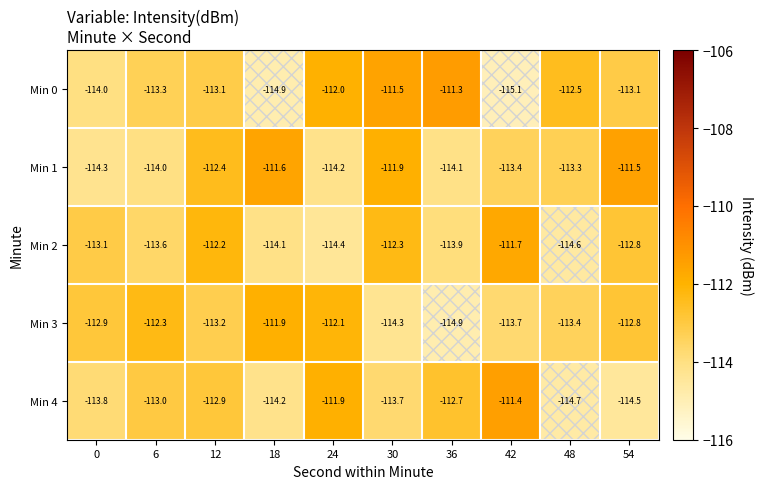

Which series has the largest range (max minus min)?

Min 0